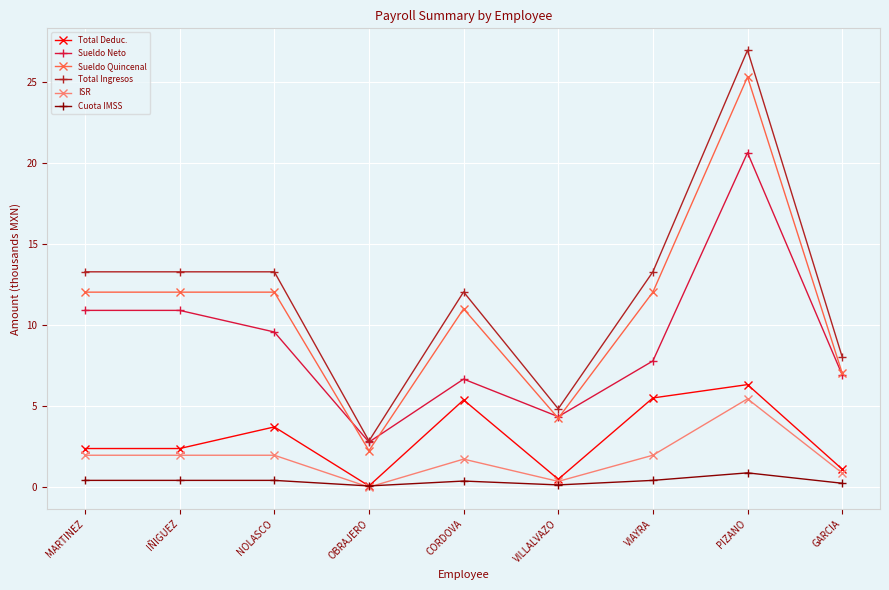

True or false: ISR has more than 1 points higher than both neighbors.

True